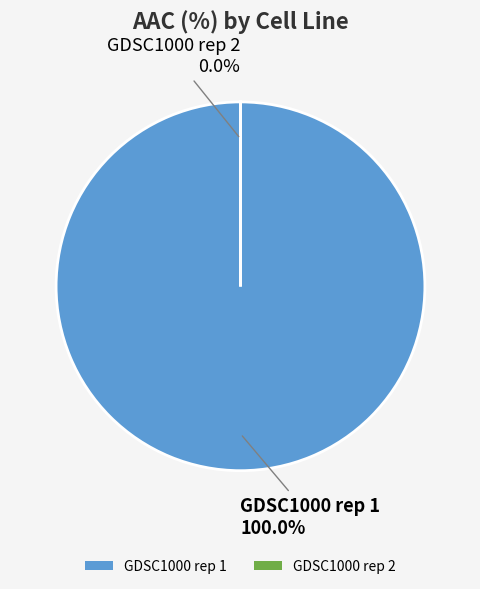

To the nearest percent, what percentage of the pie is GDSC1000 rep 1?

100%